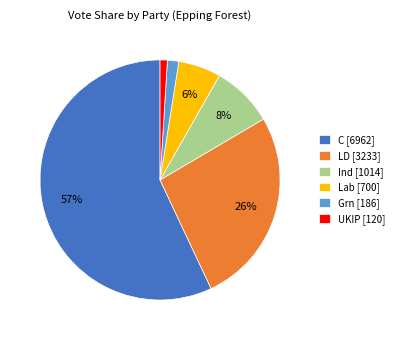

Which slice is the smallest?

UKIP [120]